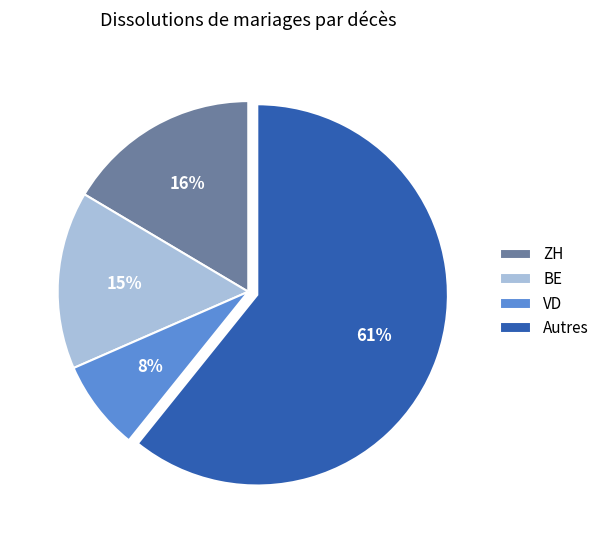

What is the largest slice in the pie chart?

Autres